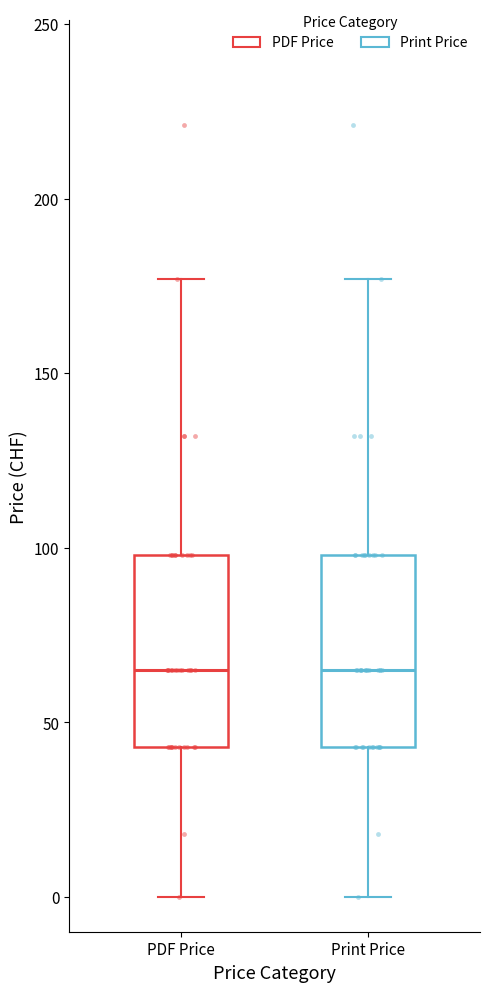

Reading left to right, transcribe this box plot: for each box, give where its median line is, the range the box spans, and where its two whiskers end, as read against the y-axis. The values are not printed on the chart, so give them approximately, as read against the axis.

PDF Price: median 65, box 45 to 100, whiskers 0 to 175
Print Price: median 65, box 45 to 100, whiskers 0 to 175